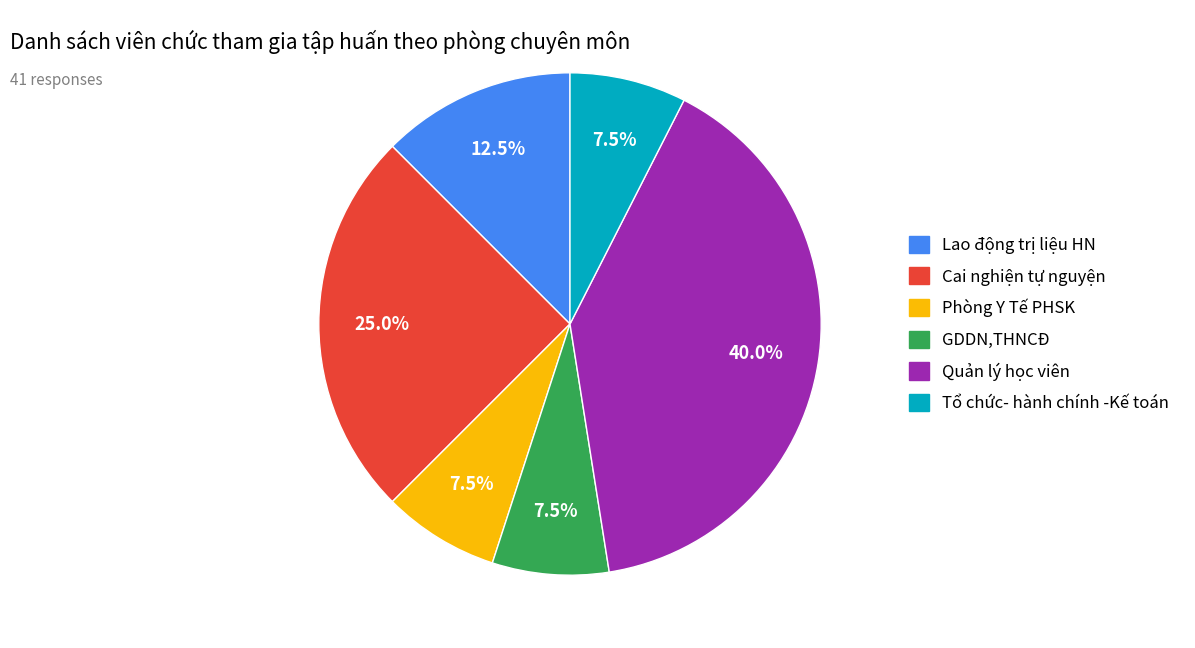

Which has a higher value, Quản lý học viên or GDDN,THNCĐ?

Quản lý học viên